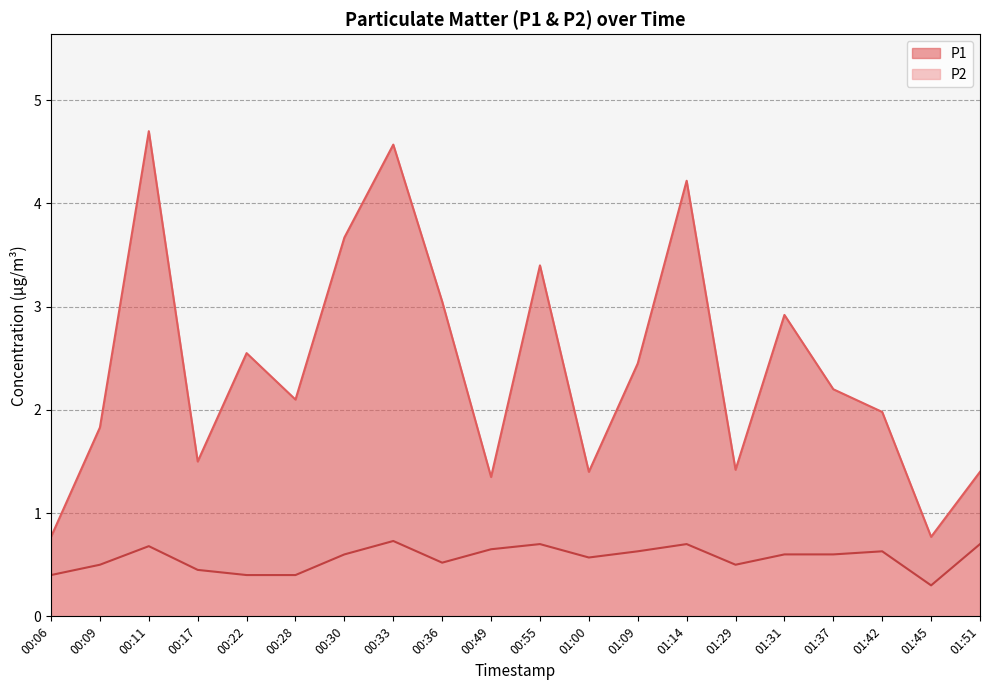

Reading right to left, list all the values displayed in this chart.

P1: 1.4	0.8	2.0	2.2	2.9	1.4	4.2	2.5	1.4	3.4	1.4	3.0	4.6	3.7	2.1	2.5	1.5	4.7	1.8	0.8
P2: 0.7	0.3	0.6	0.6	0.6	0.5	0.7	0.6	0.6	0.7	0.7	0.5	0.7	0.6	0.4	0.4	0.5	0.7	0.5	0.4